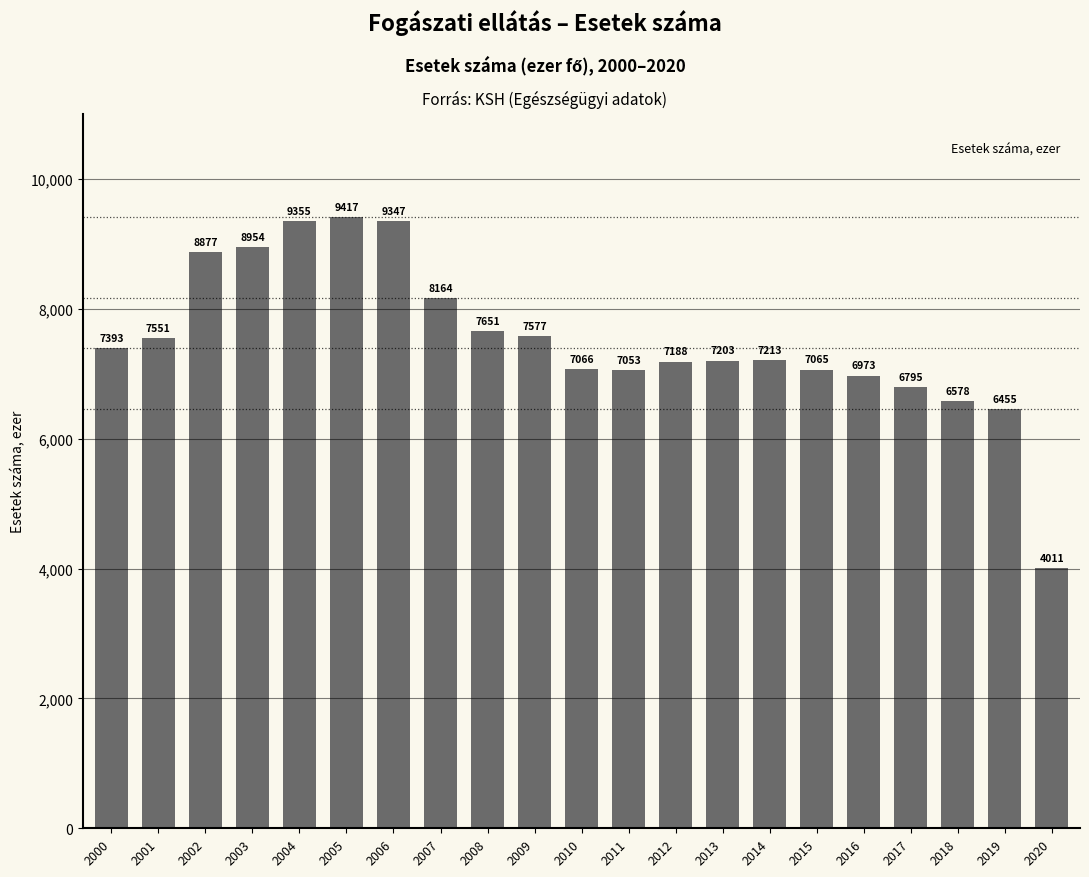

What is the value of the 16th bar from the left?

7065.3